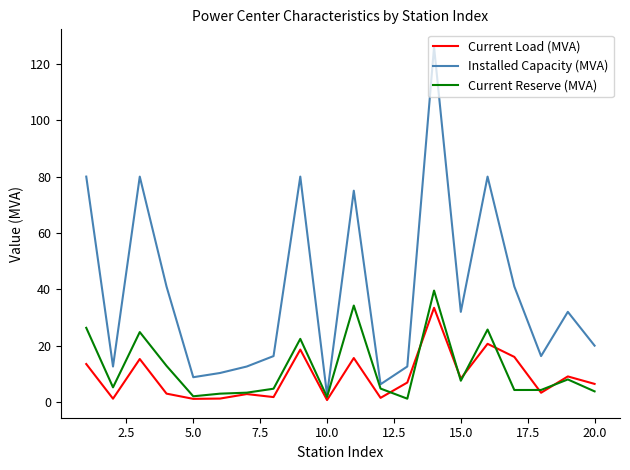

What are all the series names shown in the legend?

Current Load (MVA), Installed Capacity (MVA), Current Reserve (MVA)